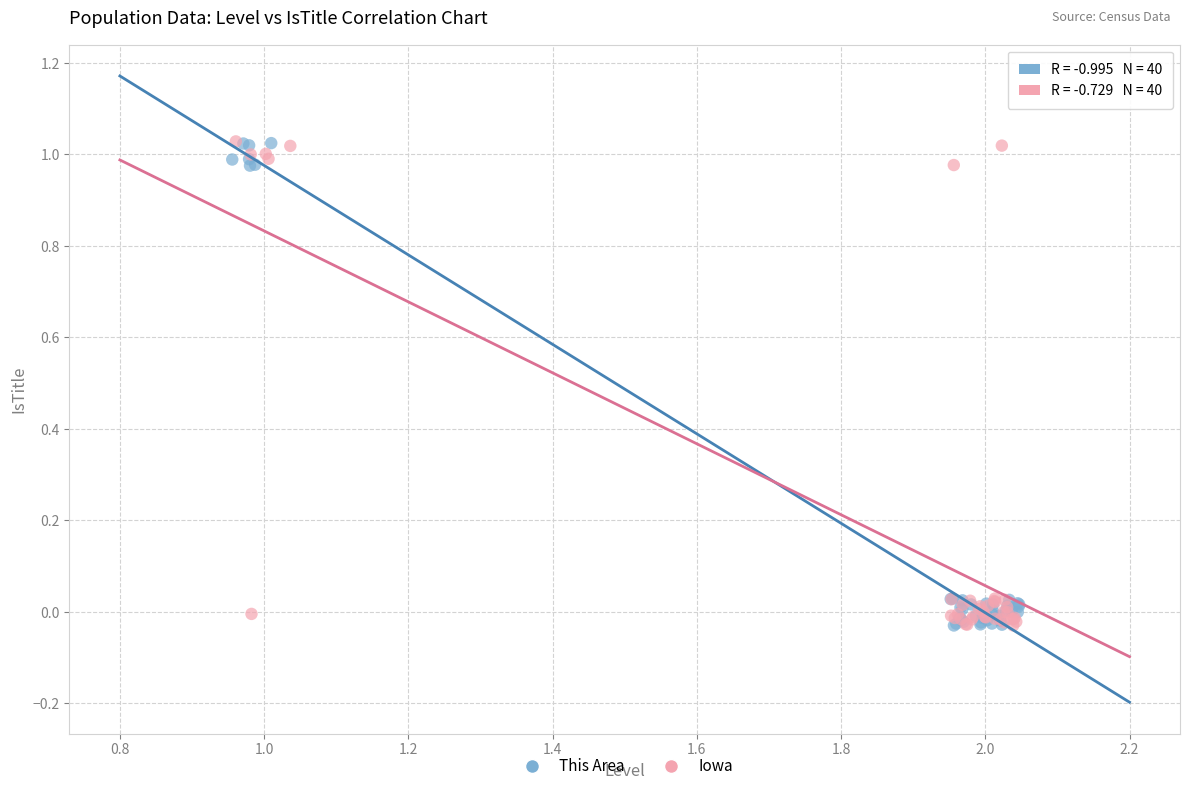

What are all the series names shown in the legend?

This Area, Iowa